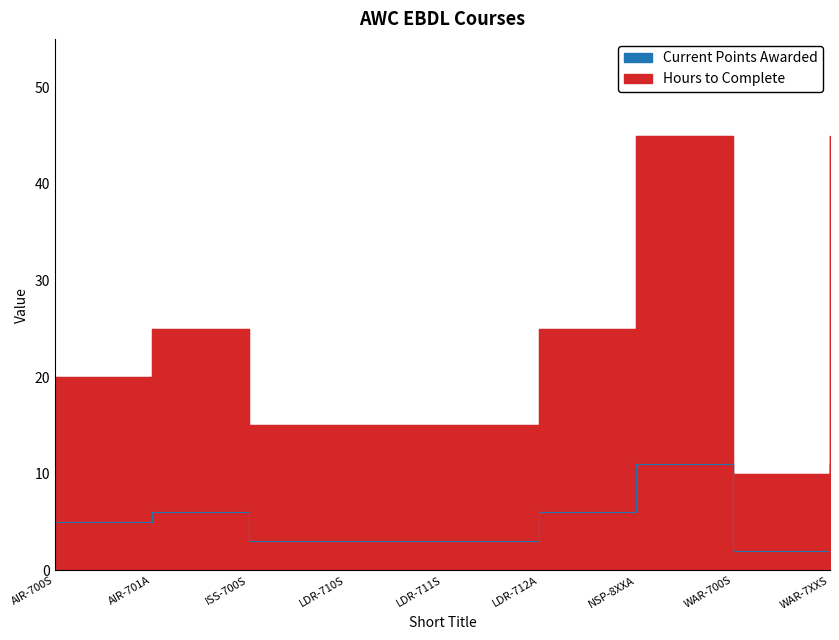

Reading left to right, what are all the values shown in this chart?

Current Points Awarded: AIR-700S=5	AIR-701A=6	ISS-700S=3	LDR-710S=3	LDR-711S=3	LDR-712A=6	NSP-8XXA=11	WAR-700S=2	WAR-7XXS=11
Hours to Complete: AIR-700S=20	AIR-701A=25	ISS-700S=15	LDR-710S=15	LDR-711S=15	LDR-712A=25	NSP-8XXA=45	WAR-700S=10	WAR-7XXS=45